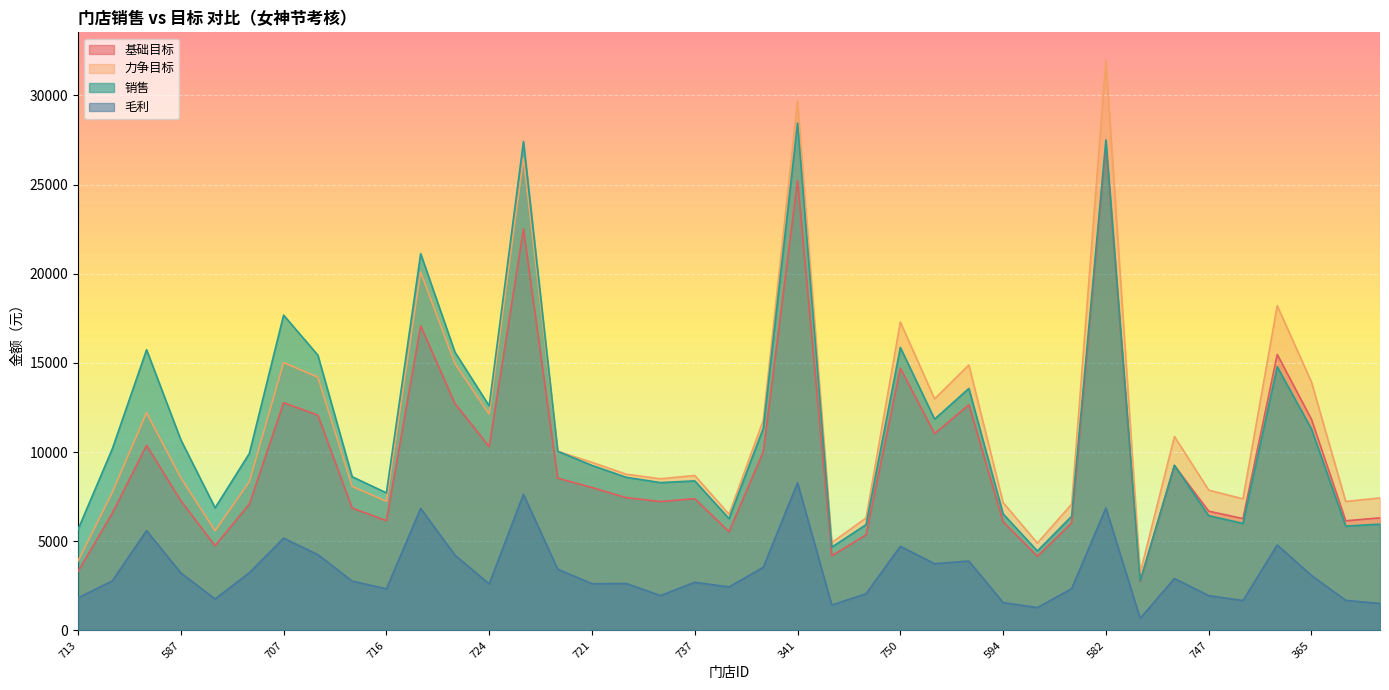

Which series changed the most between 546 and 740?

销售